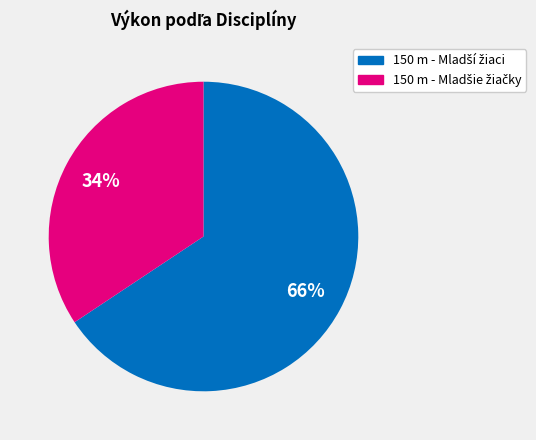

Does any single category account for the majority?

Yes